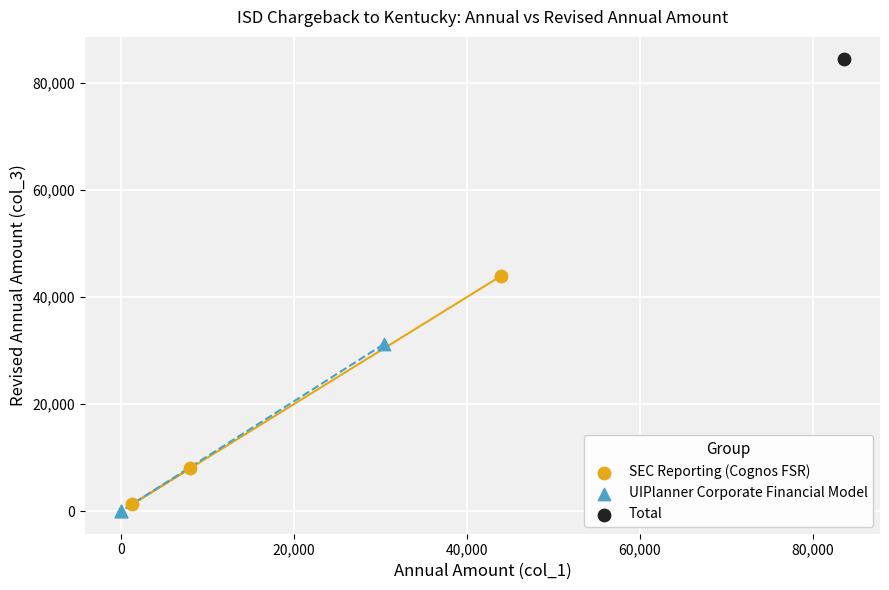

What are all the series names shown in the legend?

SEC Reporting (Cognos FSR), UIPlanner Corporate Financial Model, Total